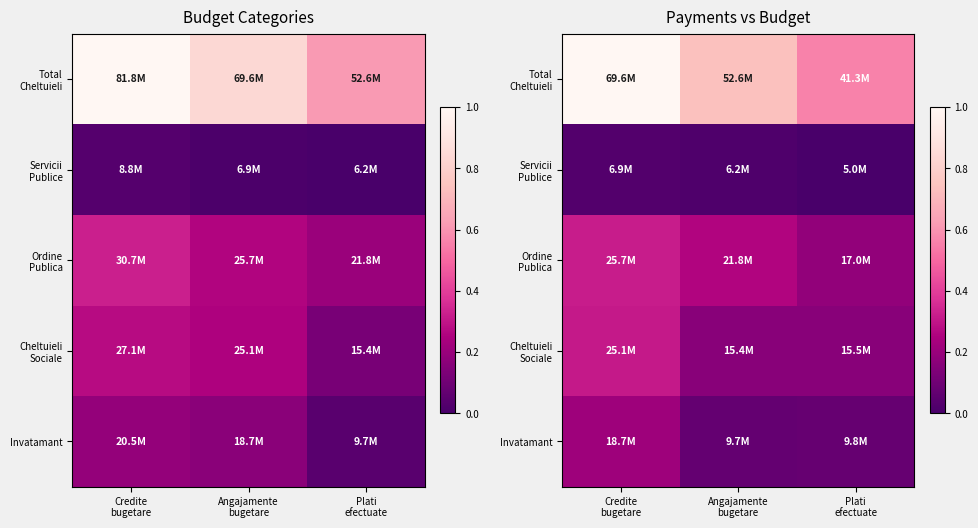

At which category does the chart reach its minimum across all series?

Plati
efectuate